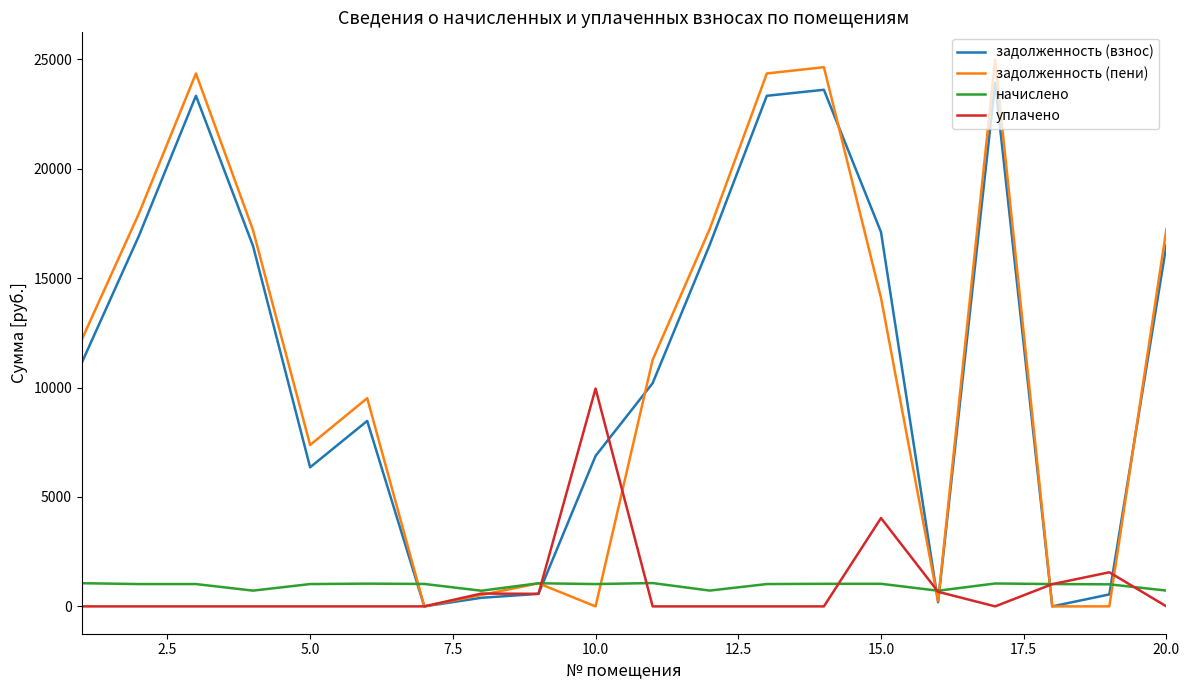

Which series has the largest range (max minus min)?

задолженность (пени)